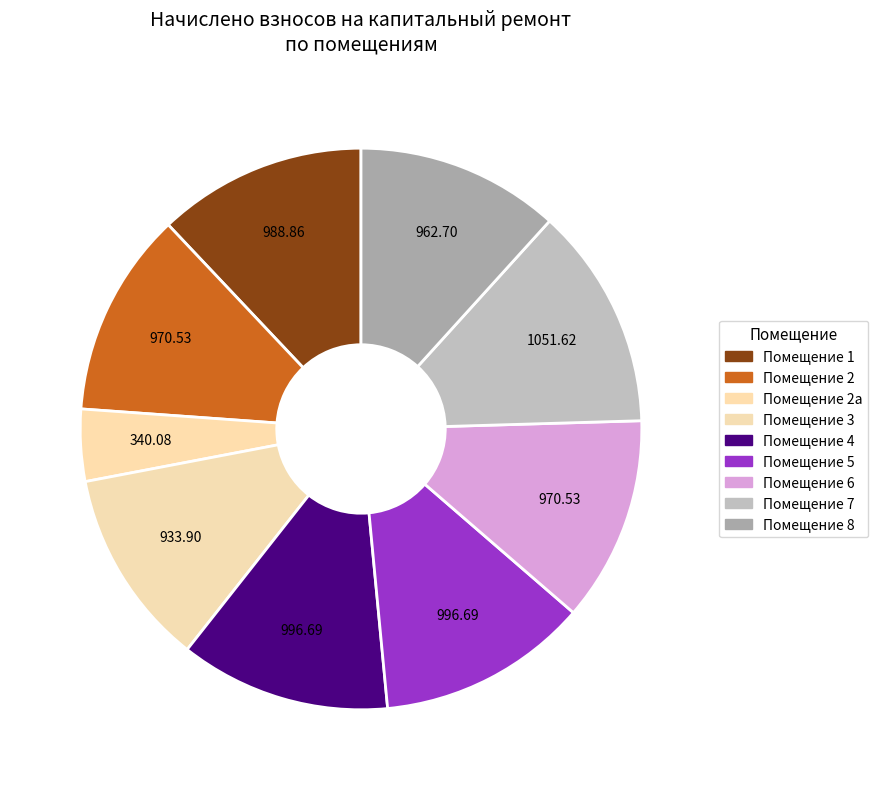

Which slice is the smallest?

2а